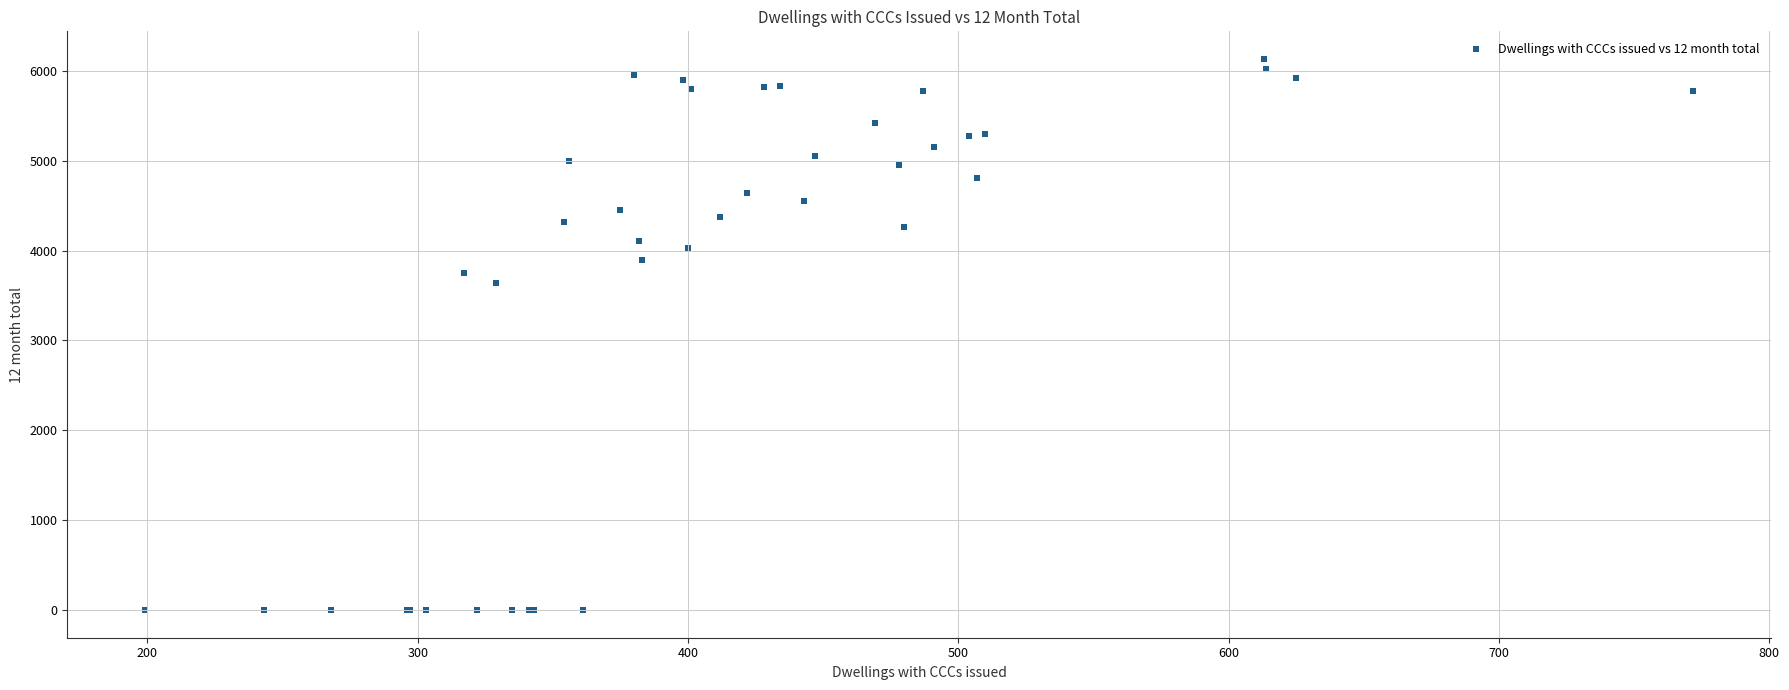

What Y value in the scatter plot is closest to 3065?

3637